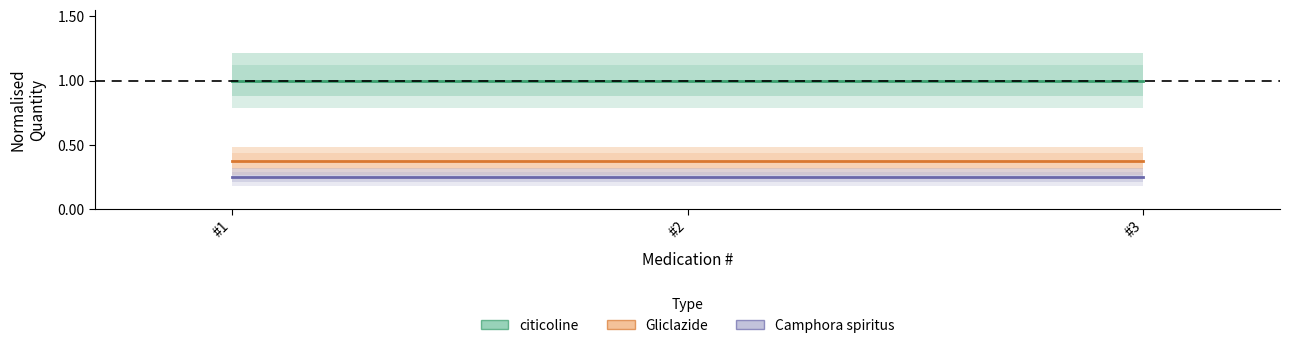

Reading left to right, what are all the values shown in this chart?

citicoline: 1.0	1.0	1.0
Gliclazide: 0.4	0.4	0.4
Camphora spiritus: 0.2	0.2	0.2